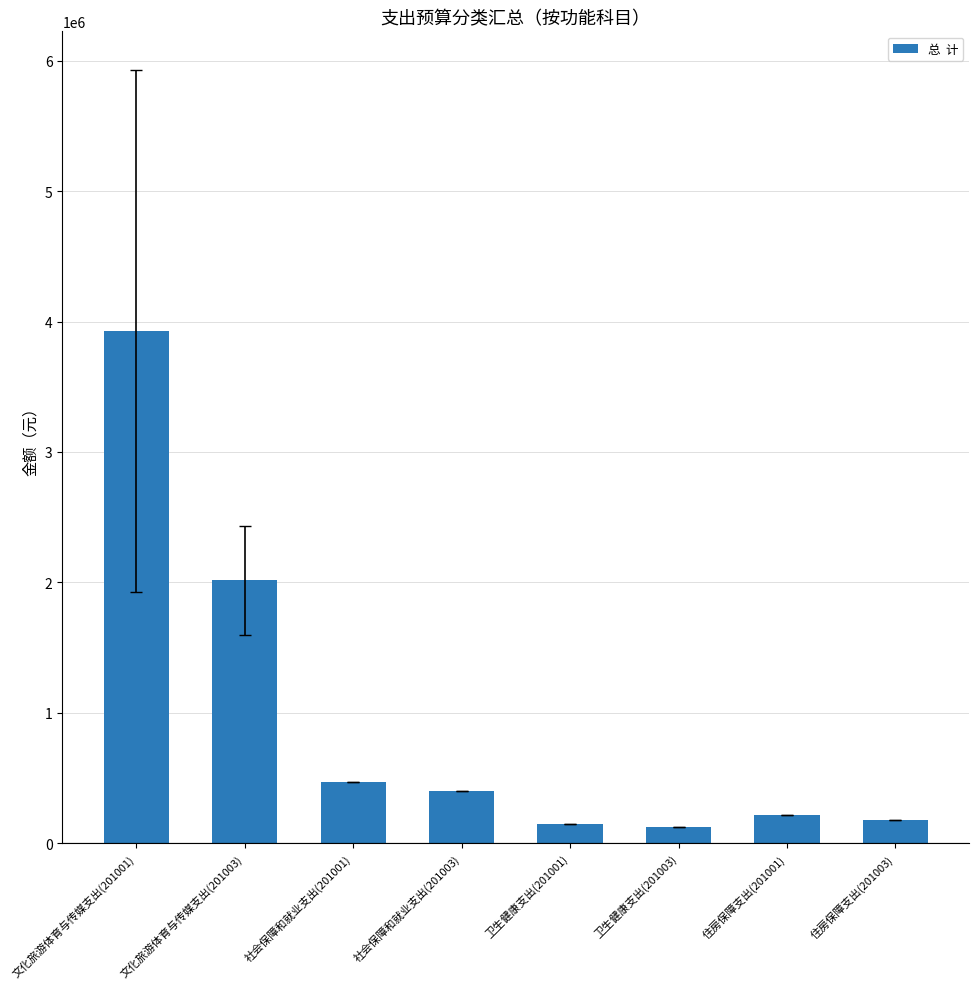

What is the label of the 5th bar from the right?

社会保障和就业支出(201003)